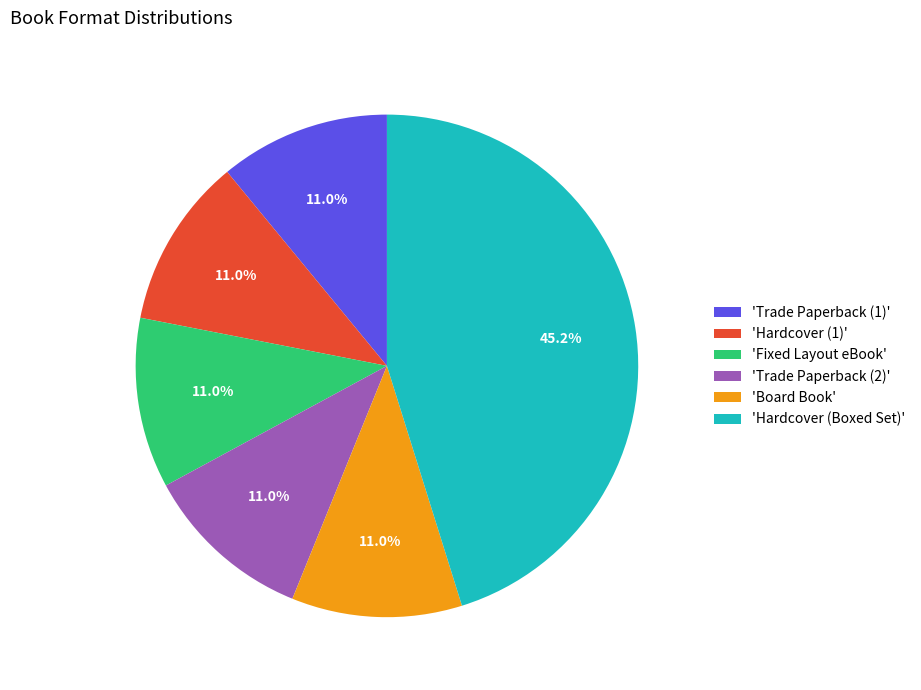

Combined, what portion of the pie is 'Trade Paperback (2)' and 'Hardcover (Boxed Set)'?

56.1%